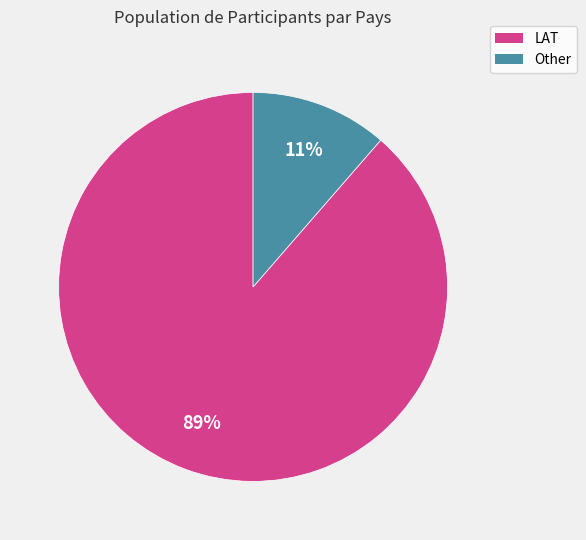

Count the number of slices in the pie.

2